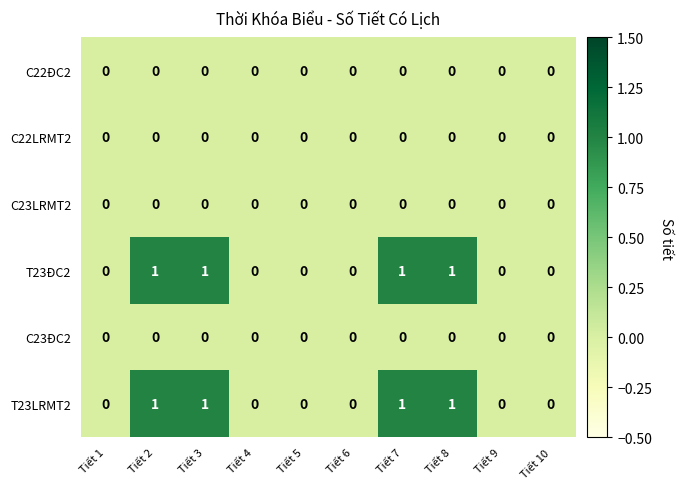

True or false: T23ĐC2 has a value of 1 at Tiết 7.

True